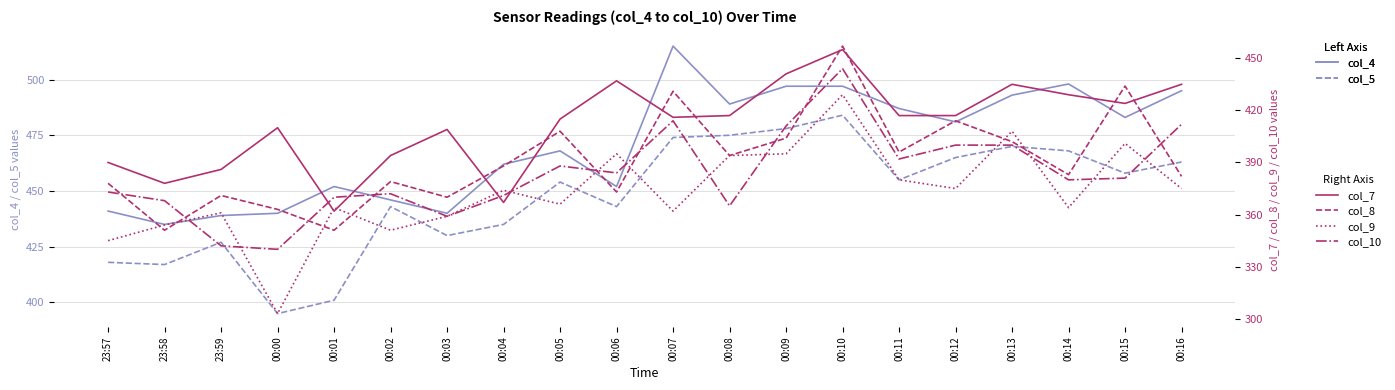

How many interior local peaks does the col_9 series have?

7